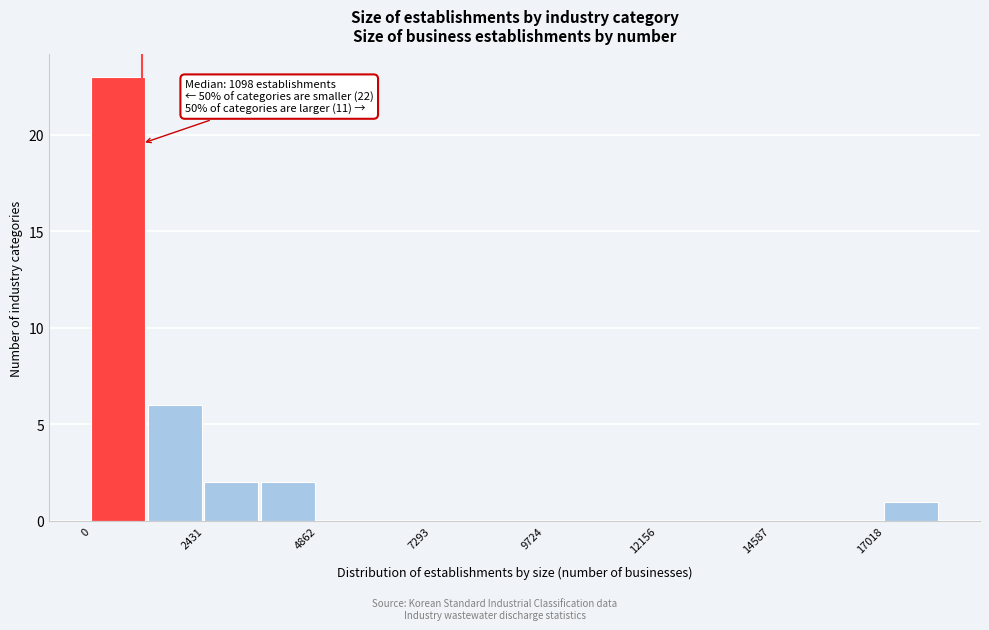

Read against the x-axis, roughly where is the centre of the tallest bar?

500